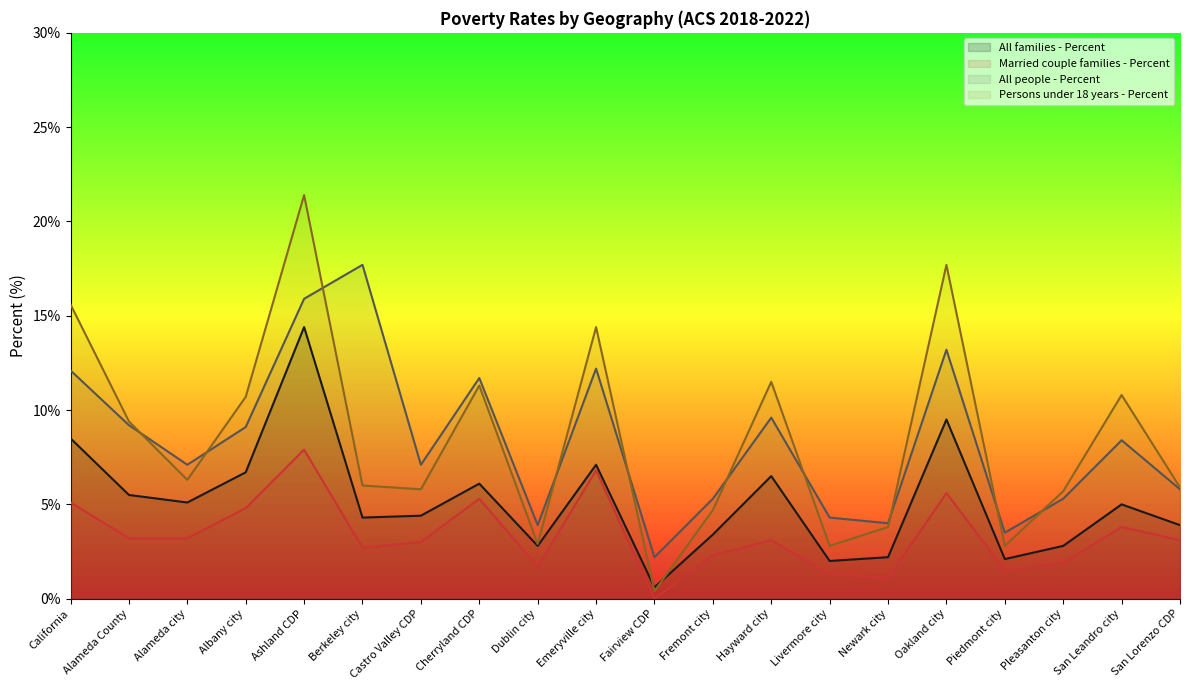

At which category does All people - Percent reach its first local valley?

Alameda city